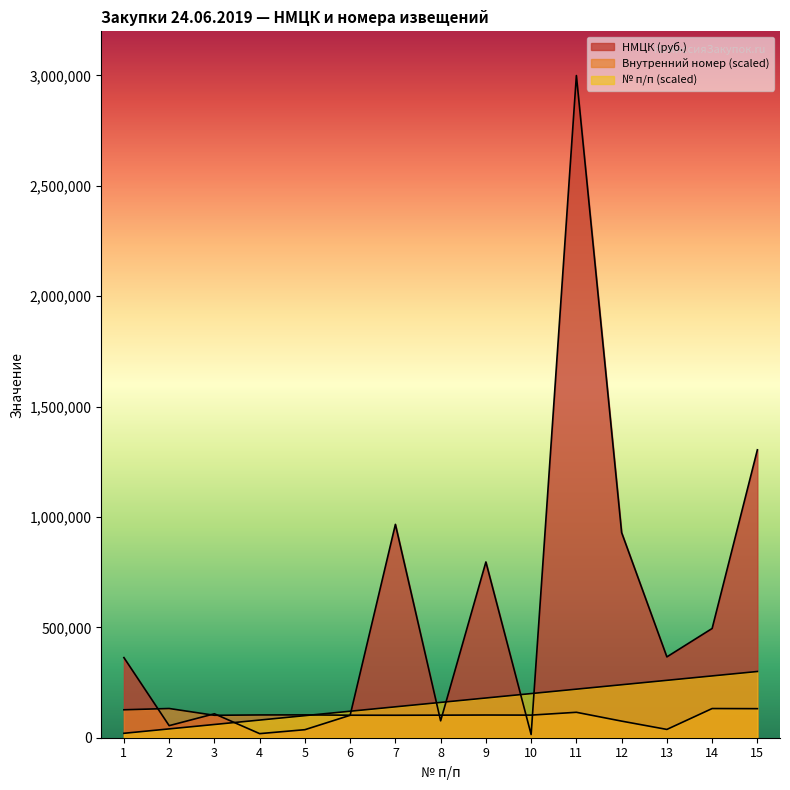

What is the total value across all series at 4?

201722.0